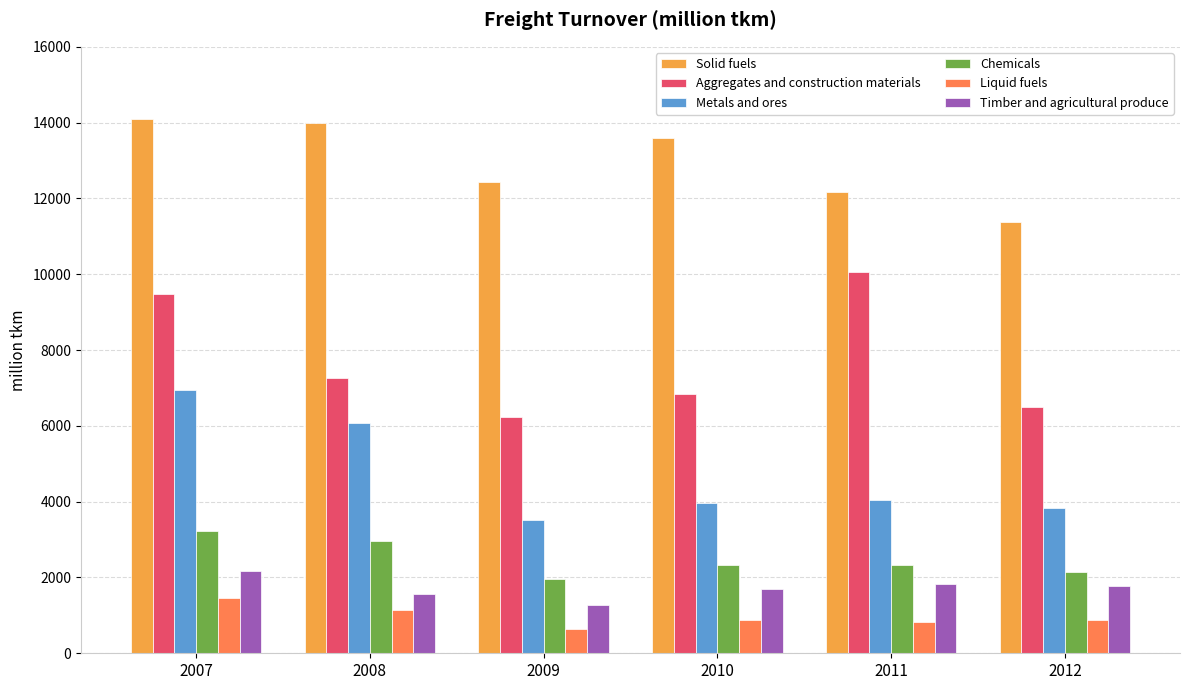

True or false: Aggregates and construction materials has a value of 6499 at 2012.

True